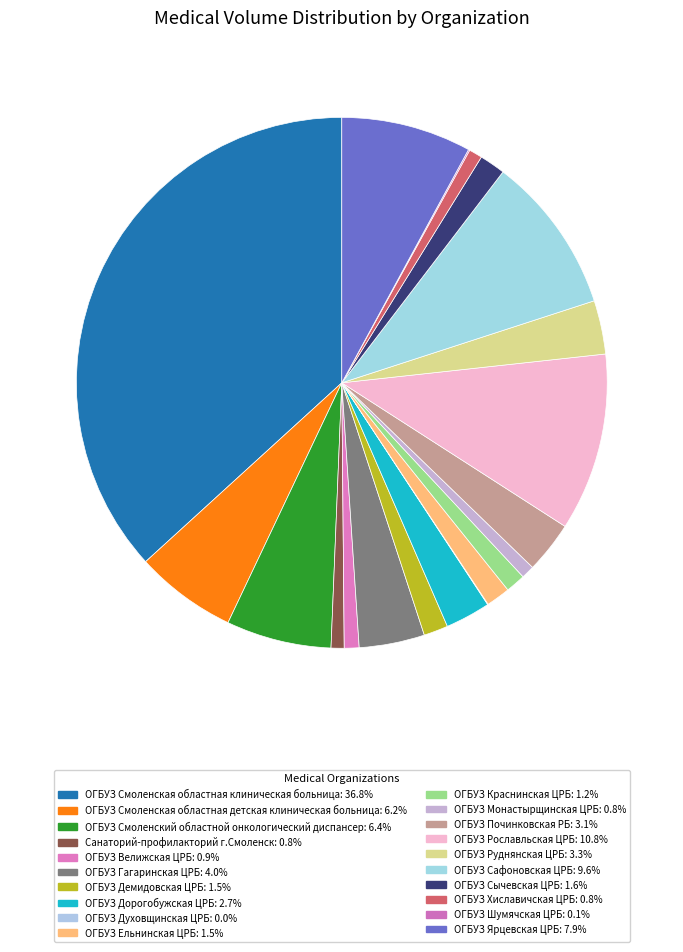

What percentage is NOT represented by ОГБУЗ Духовщинская ЦРБ?

100.0%